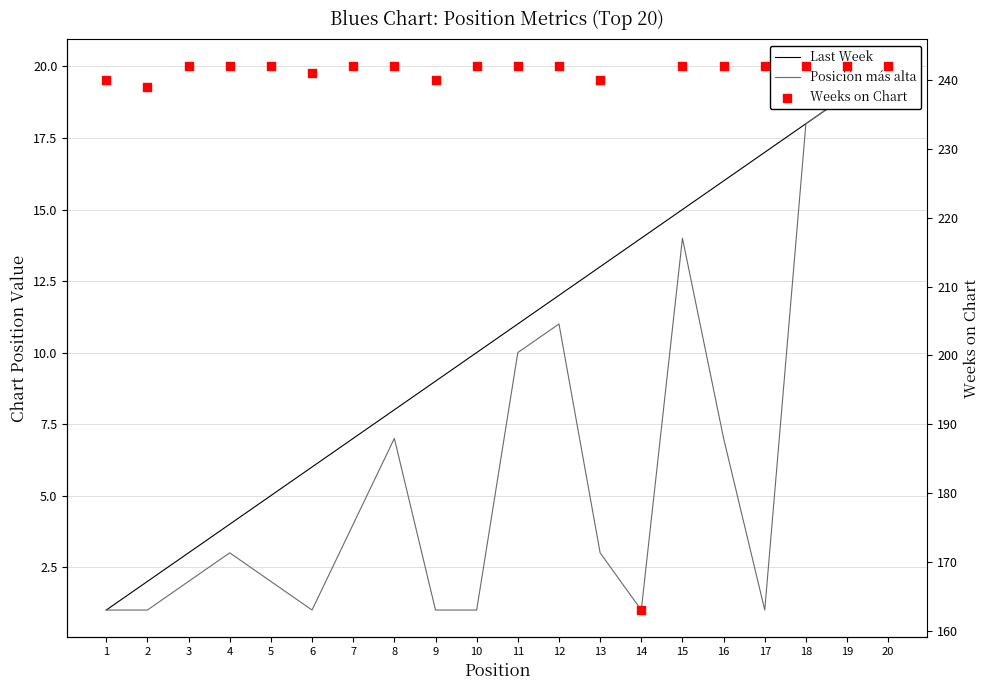

Which series has the largest Y range (max minus min)?

Weeks on Chart